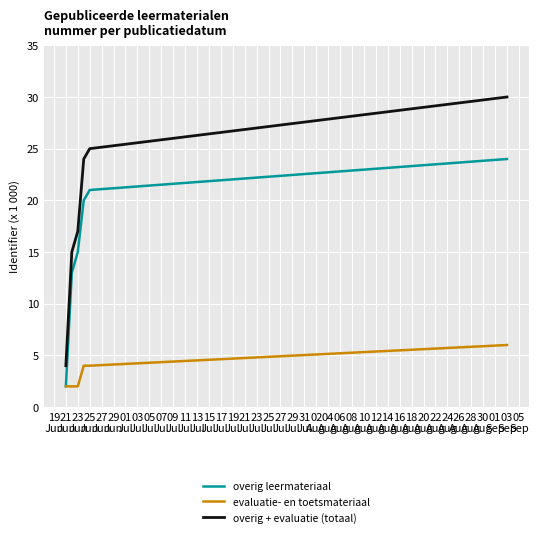

Does the chart have visible grid lines?

Yes